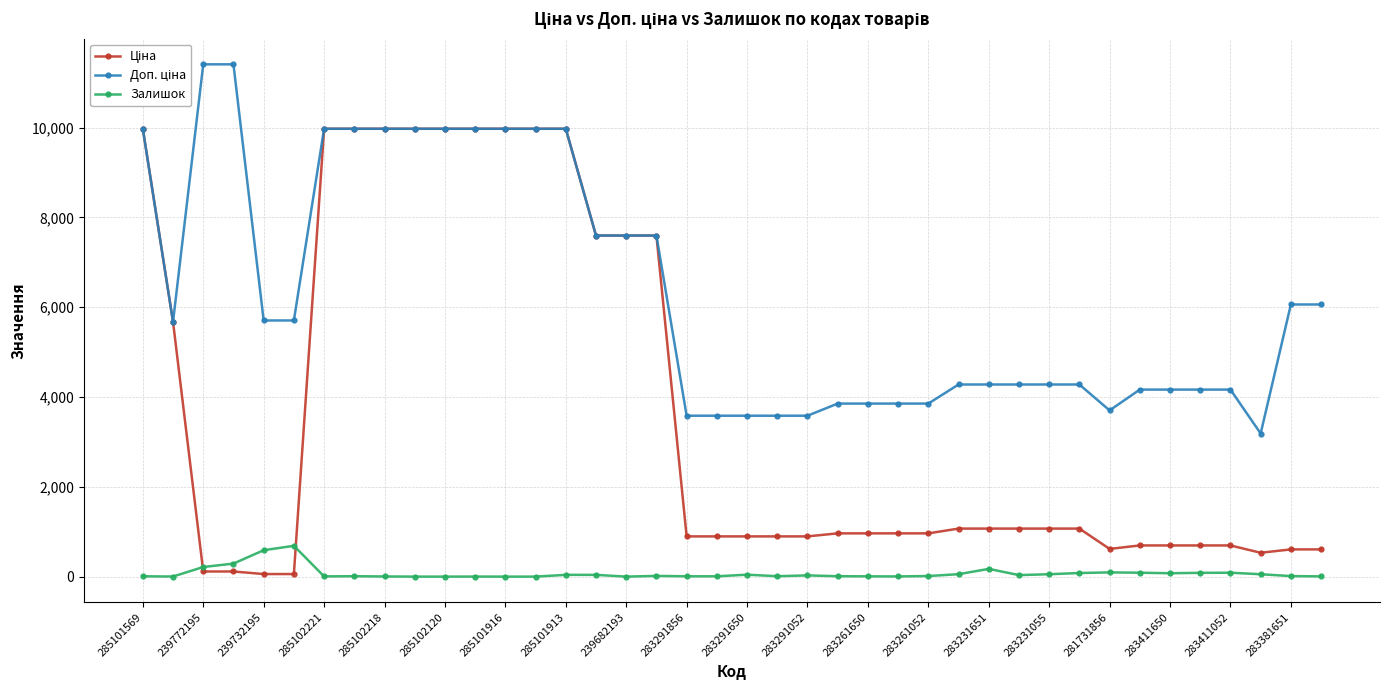

What is the greatest value displayed?

11410.0